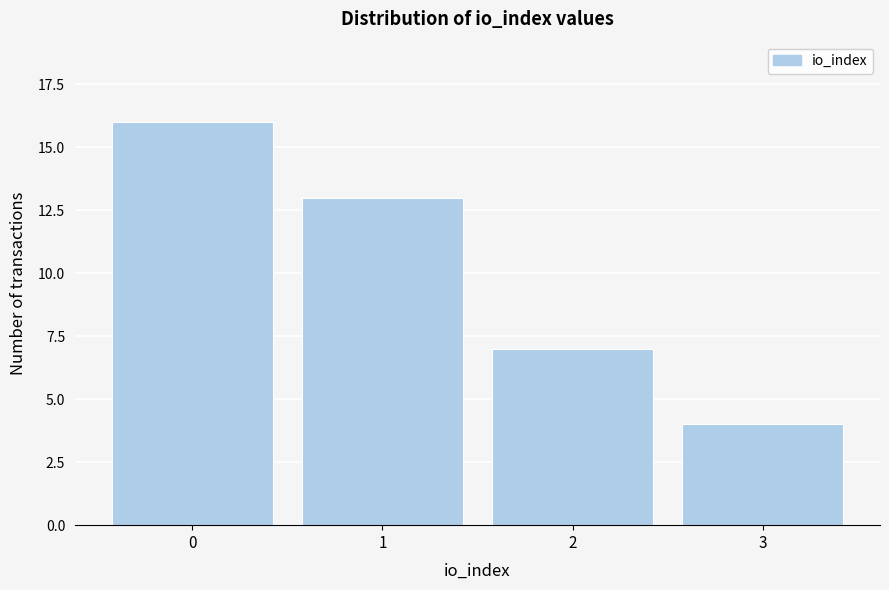

Reading left to right, what are all the values shown in this chart?

0=16	1=13	2=7	3=4